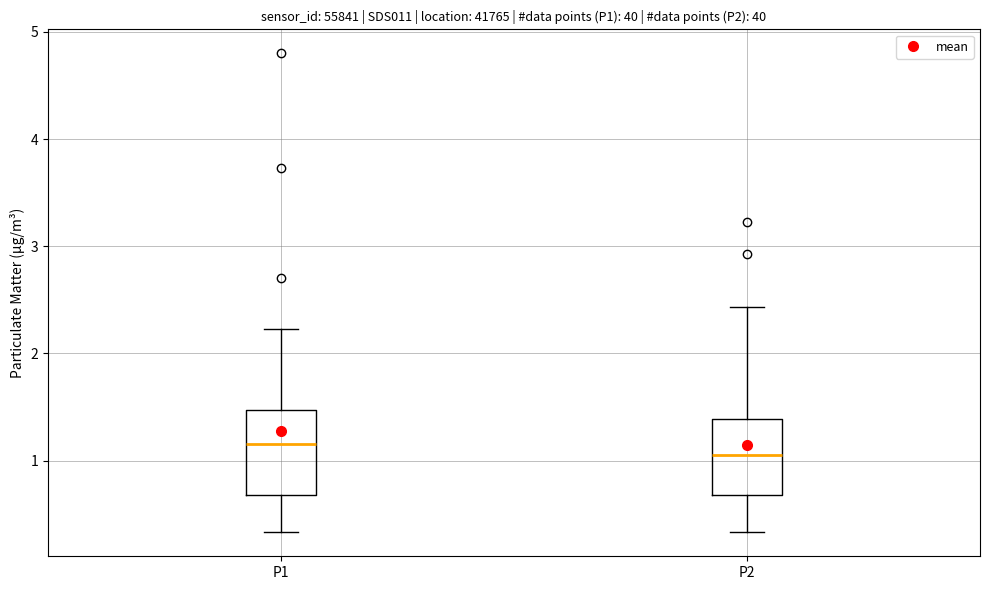

Where is the upper edge of the box for P2 on the y-axis? The values are not printed on the chart, so give them approximately, as read against the axis.

1.4